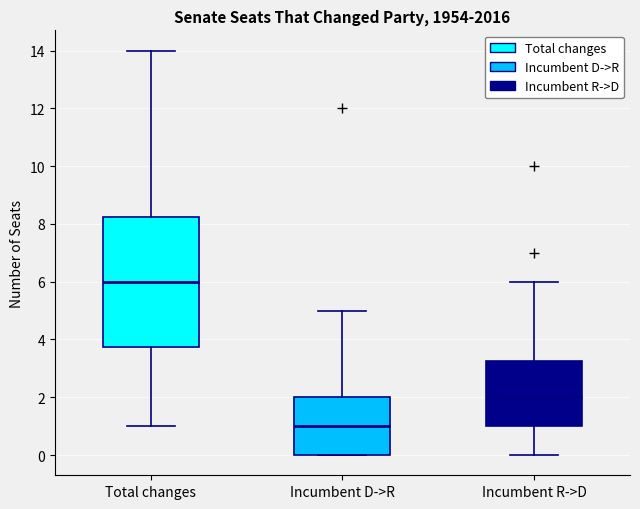

Which box has the highest median line?

Total changes